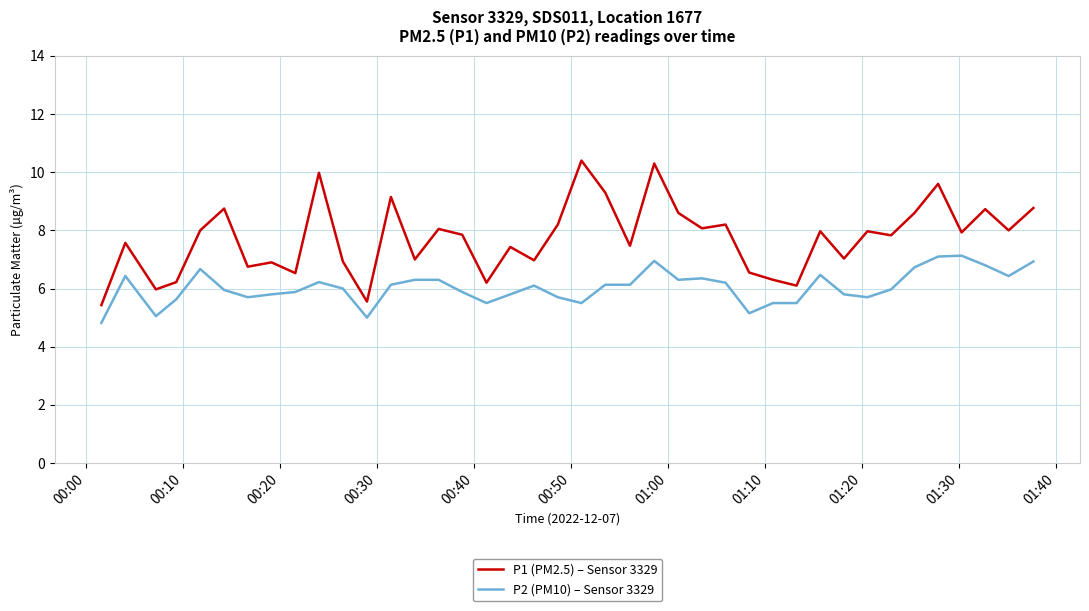

Which series has the largest total across all categories?

P1 (PM2.5) – Sensor 3329